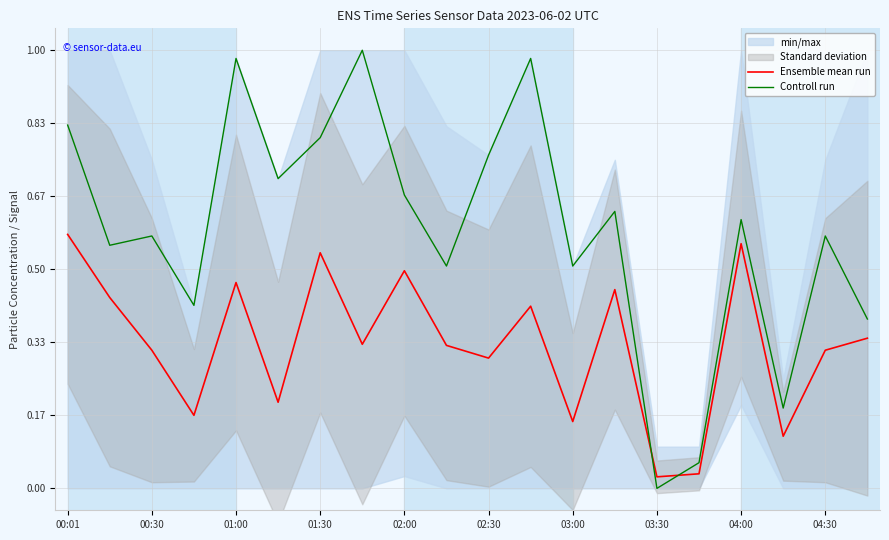

Which series has the largest total across all categories?

Controll run